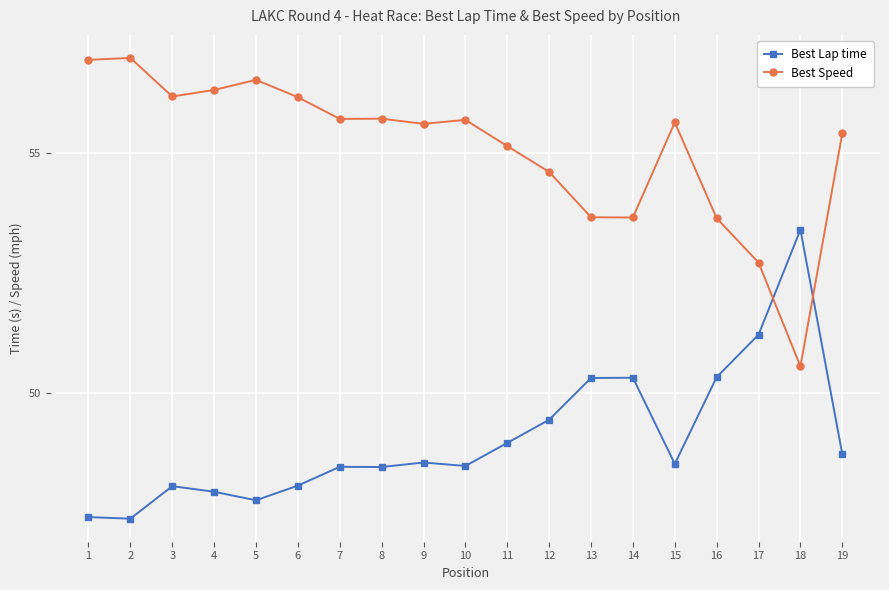

Which series has the largest range (max minus min)?

Best Speed